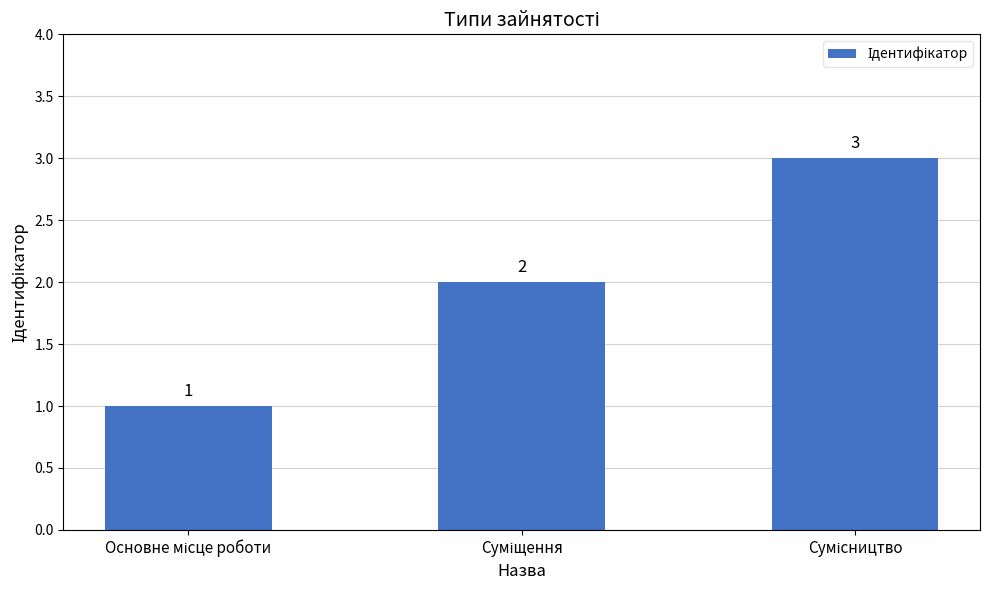

What is the greatest value displayed?

3